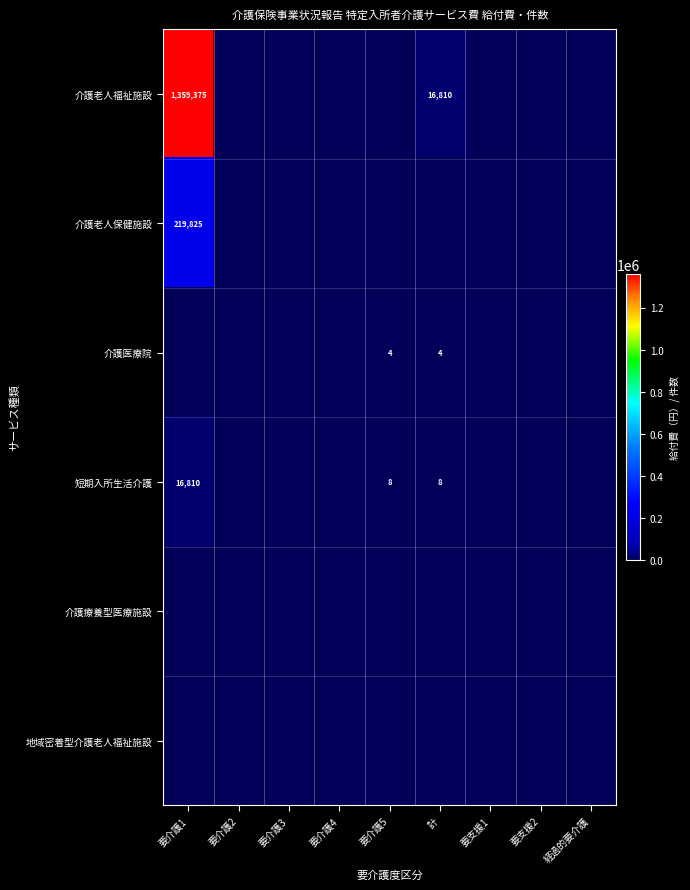

How many distinct data groups are displayed?

6